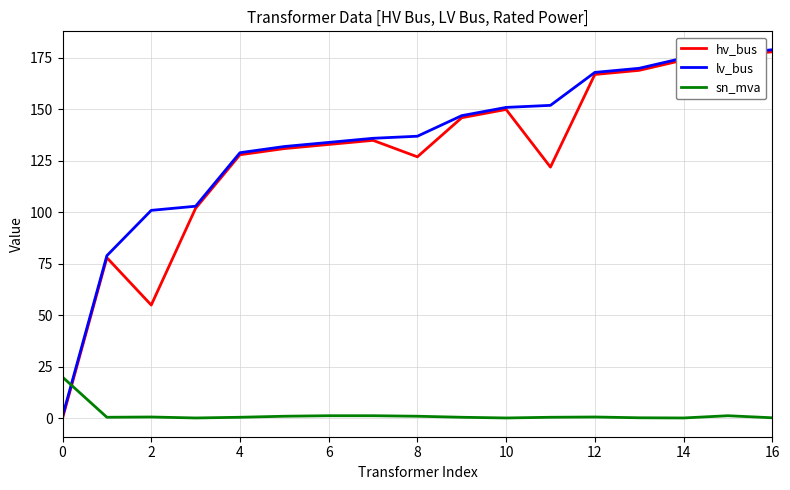

What is the highest value of the sn_mva series?

20.0